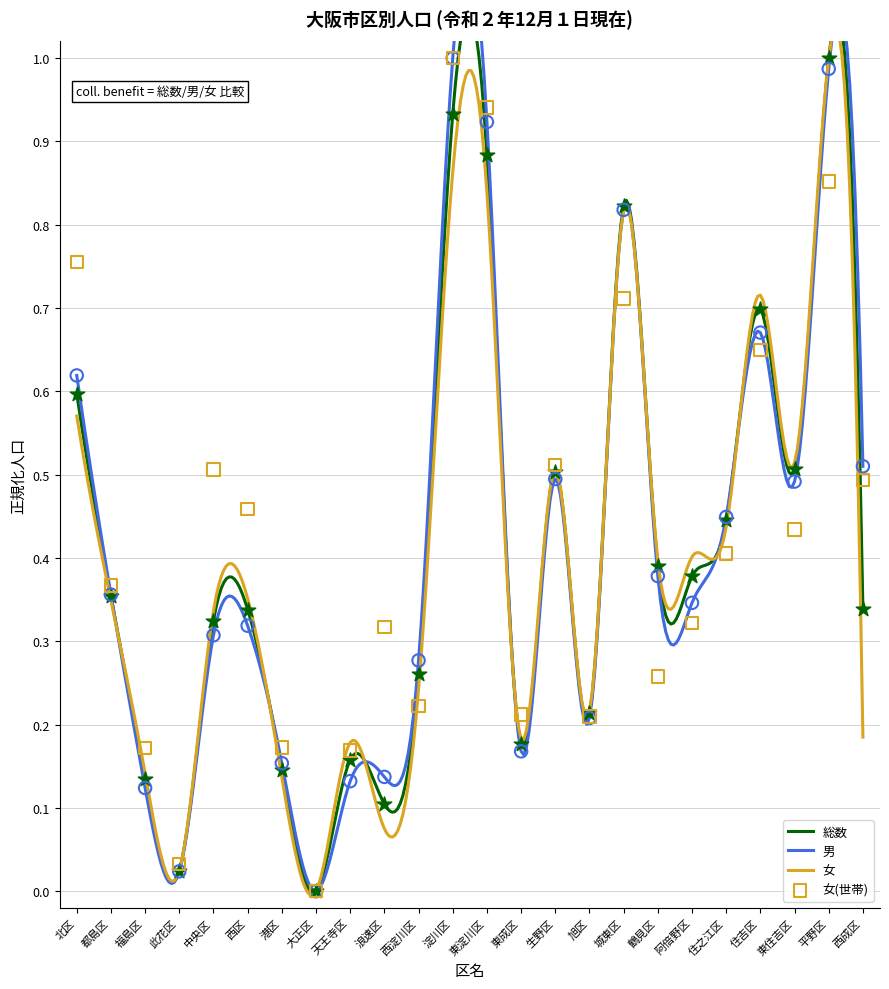

Which series contains the lowest Y value?

総数